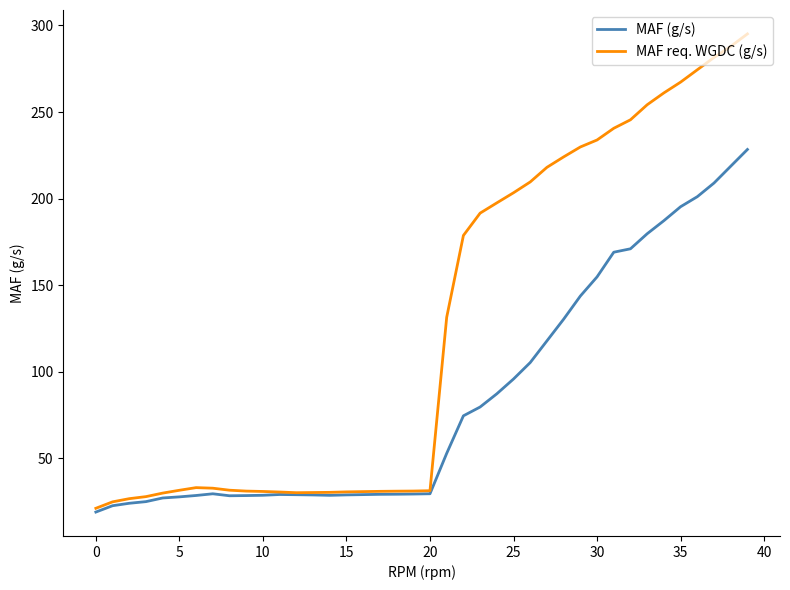

What is the maximum value shown in the chart?

295.1